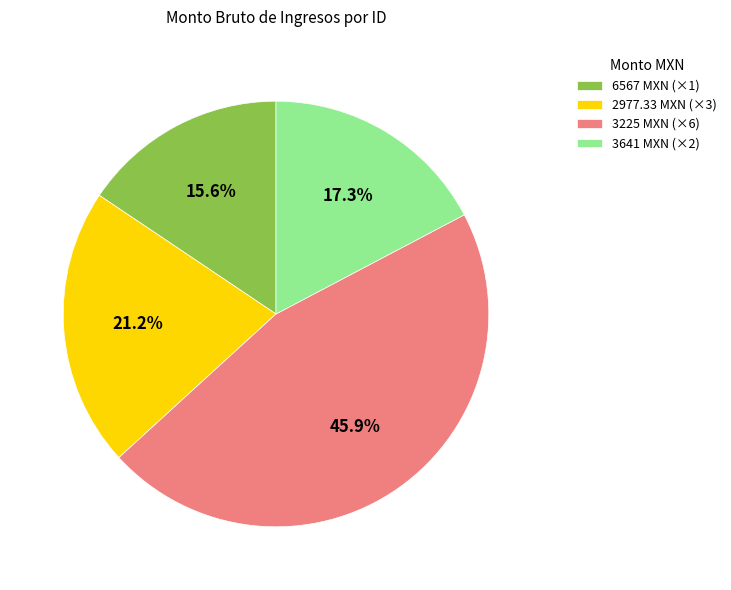

What is the largest slice in the pie chart?

3225 MXN (×6)